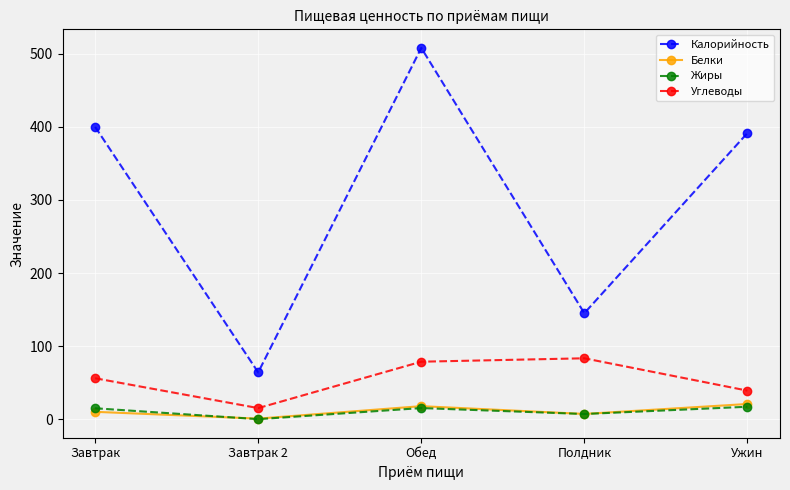

What value does the Углеводы series have at Завтрак?

56.0